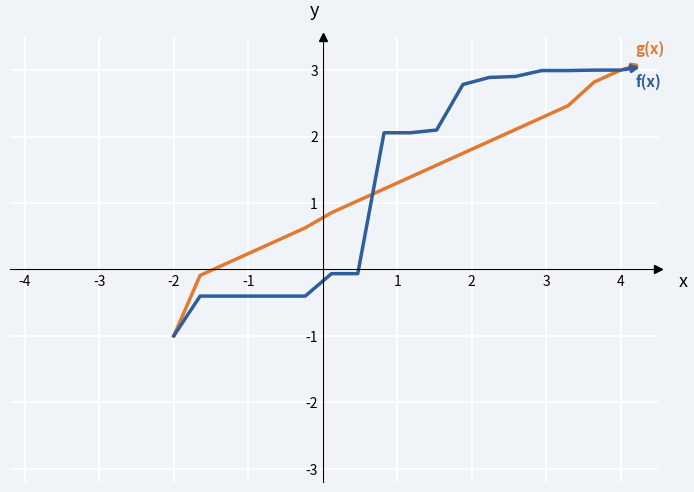

What is the minimum value shown in the chart?

-1.0